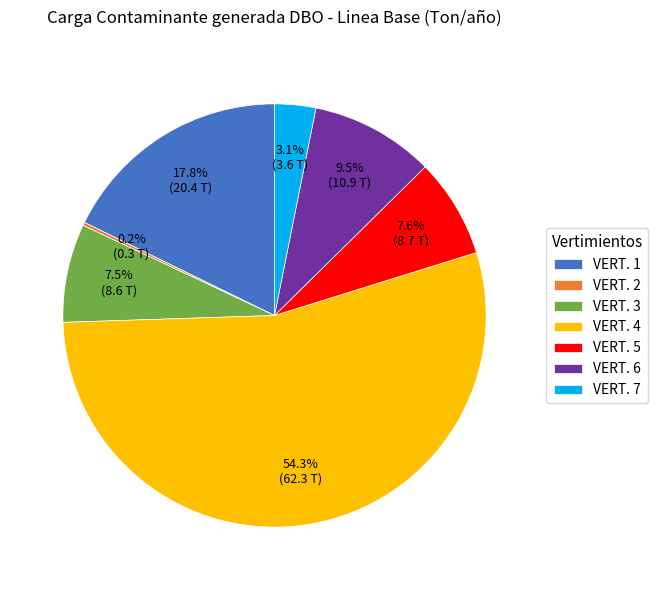

True or false: VERT. 4 accounts for 54% of the total.

True